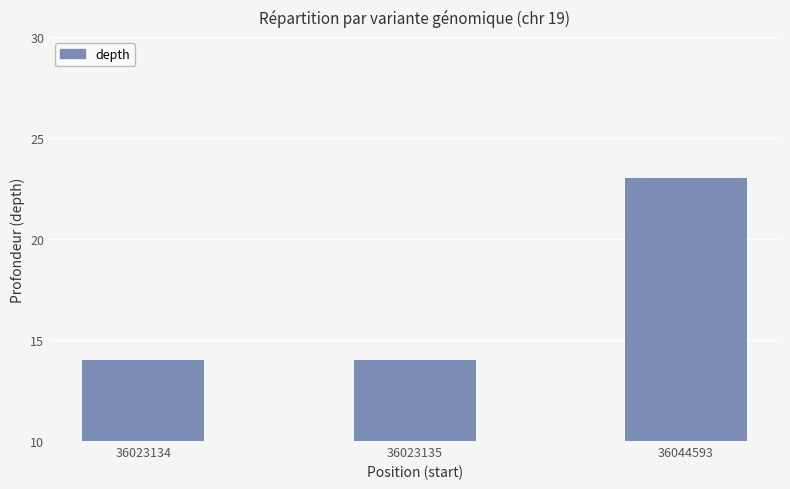

What is the change in value from 36023135 to 36044593?

+9